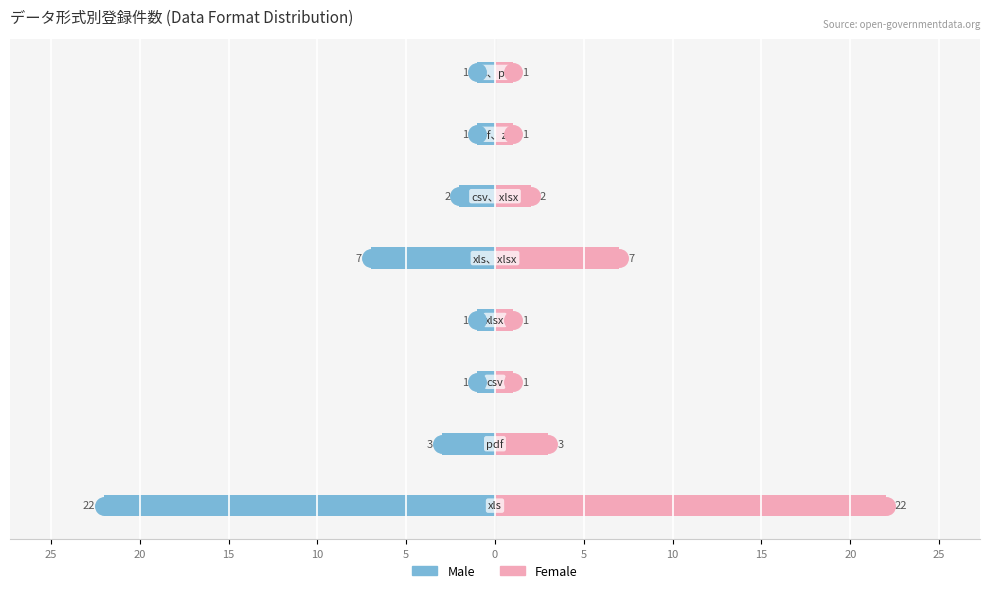

Reading left to right, what are all the values shown in this chart?

Male: -22	-3	-1	-1	-7	-2	-1	-1
Female: 22	3	1	1	7	2	1	1